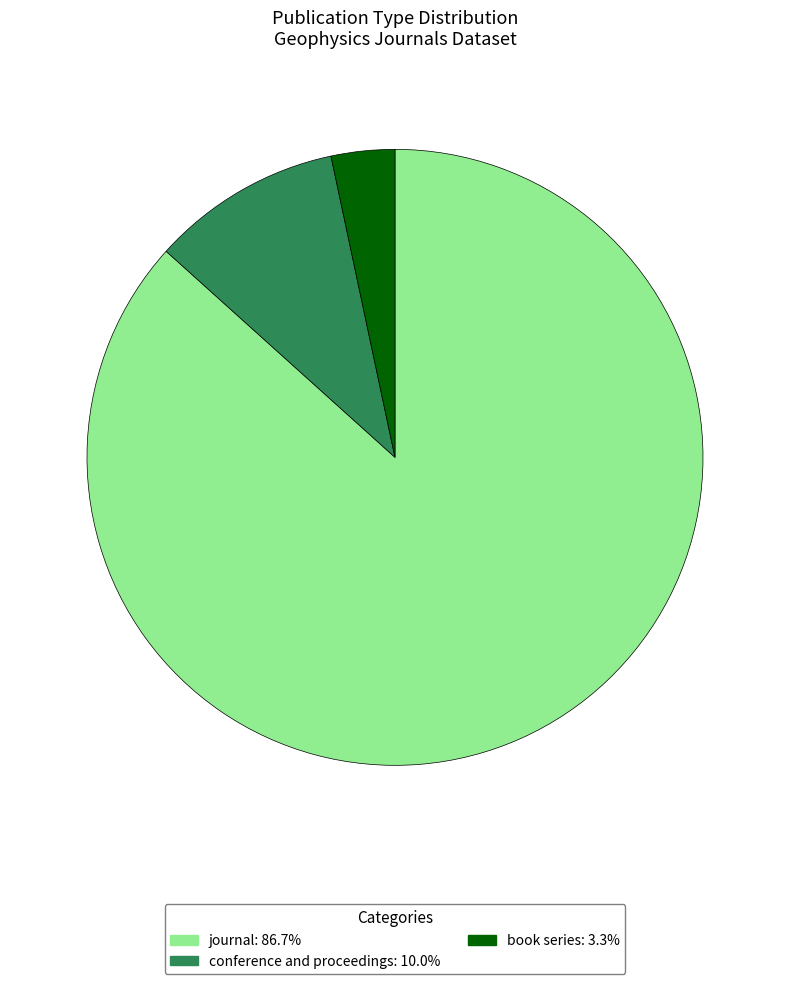

Is there any slice that represents more than half of the pie?

Yes